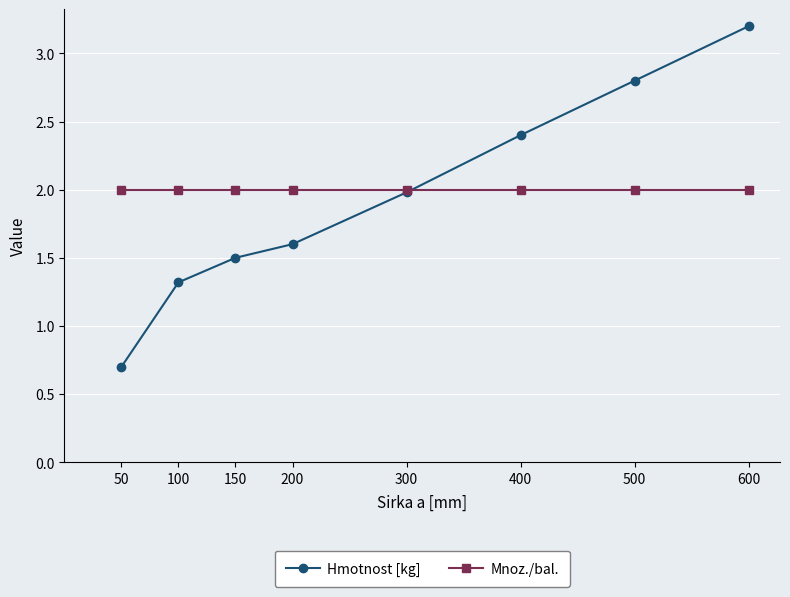

What is the total value across all series at 600?

5.2